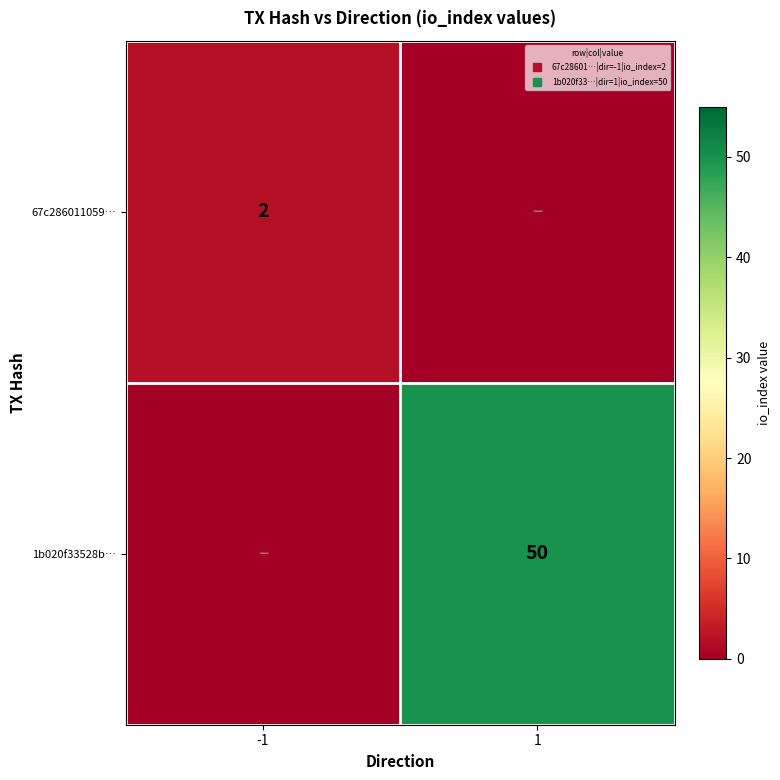

Which series has the largest range (max minus min)?

1b020f33528b…